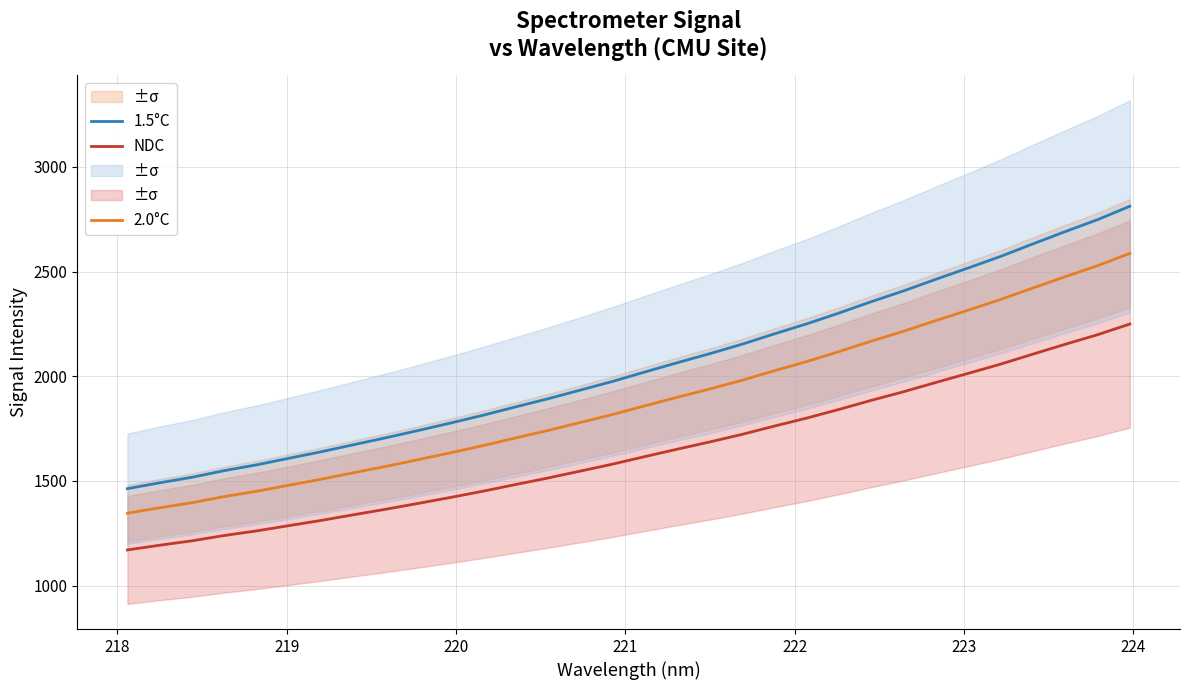

How many series are shown in this chart?

3